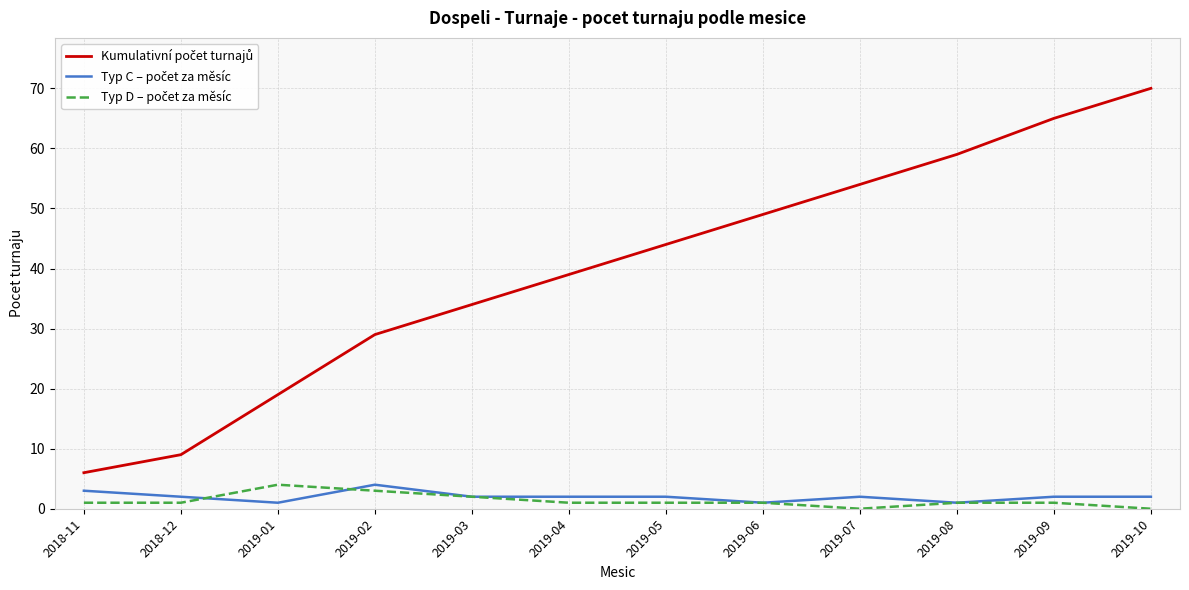

What is the maximum value shown in the chart?

70